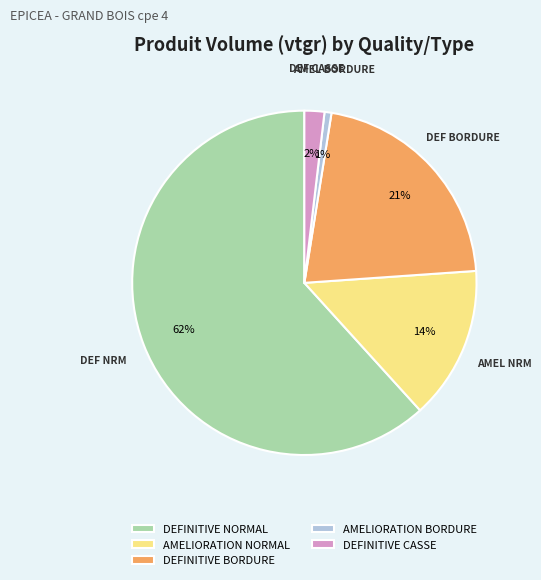

Which has a higher value, DEFINITIVE BORDURE or AMELIORATION NORMAL?

DEFINITIVE BORDURE